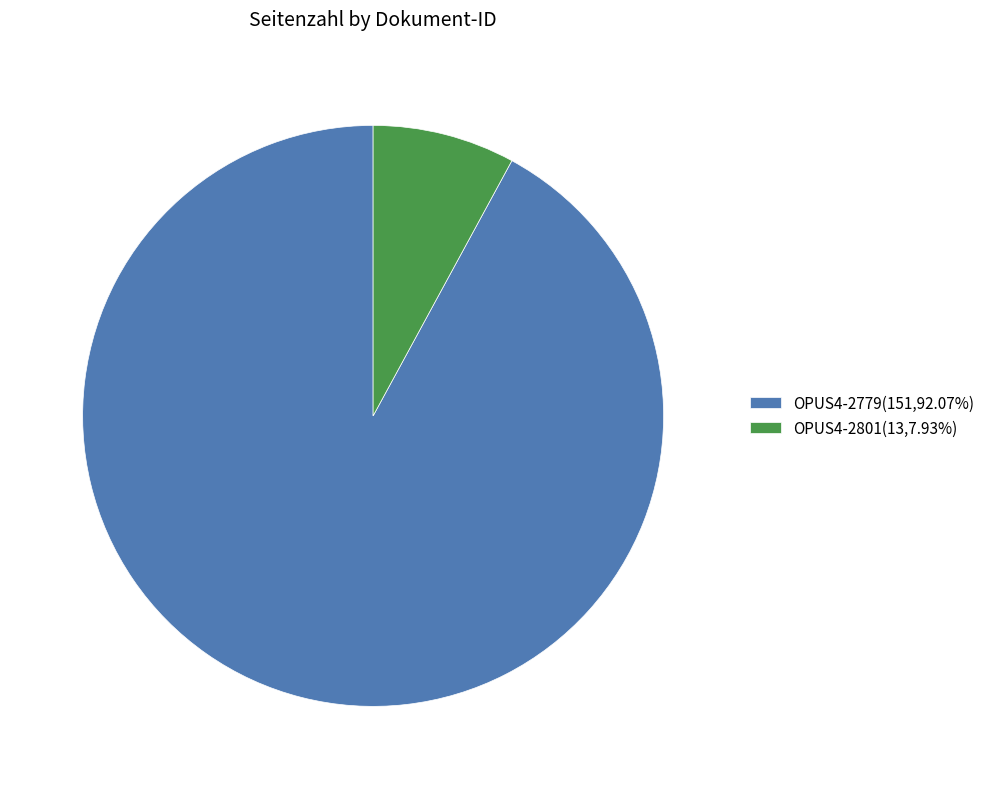

What is the ratio of the value at OPUS4-2779(151,92.07%) to the value at OPUS4-2801(13,7.93%)?

11.6